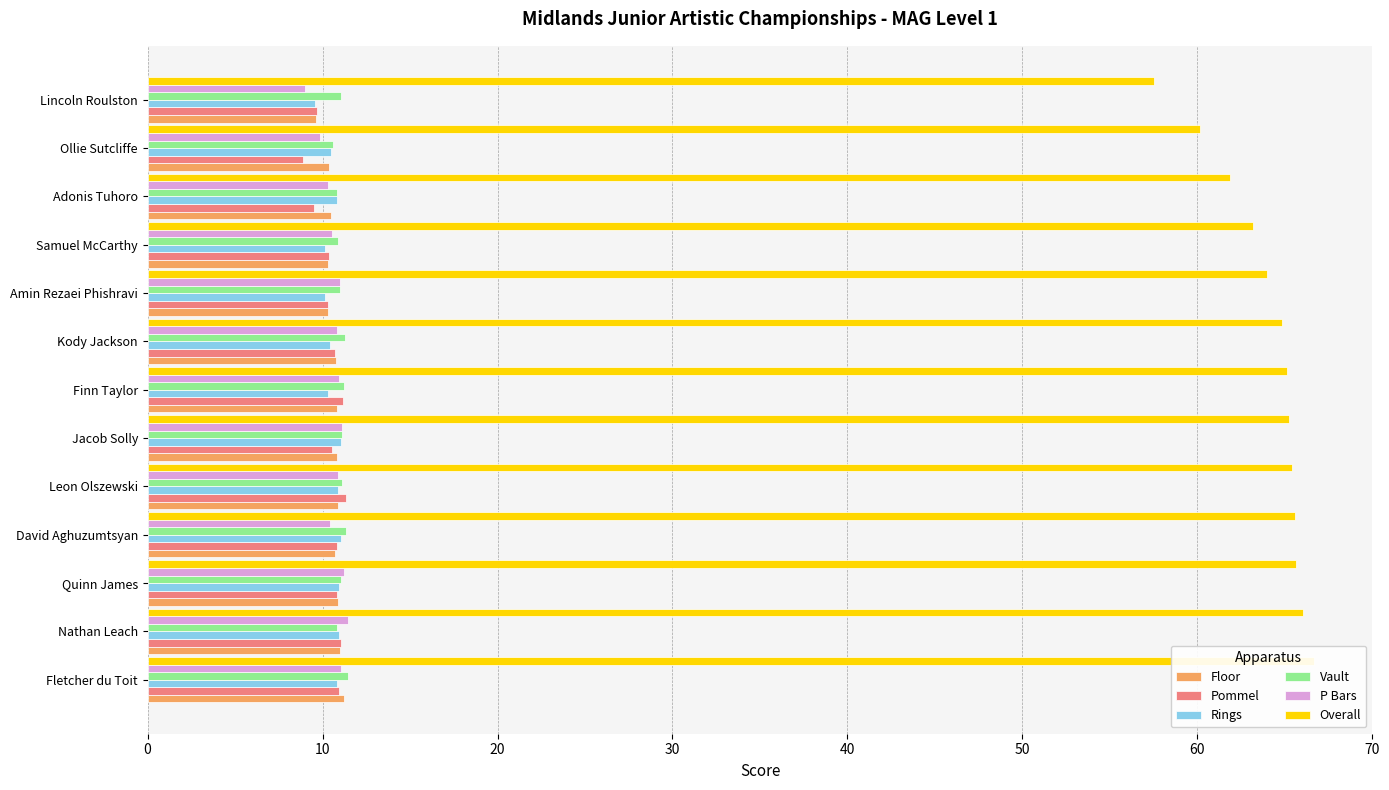

What is the sum of all Pommel values?

136.2